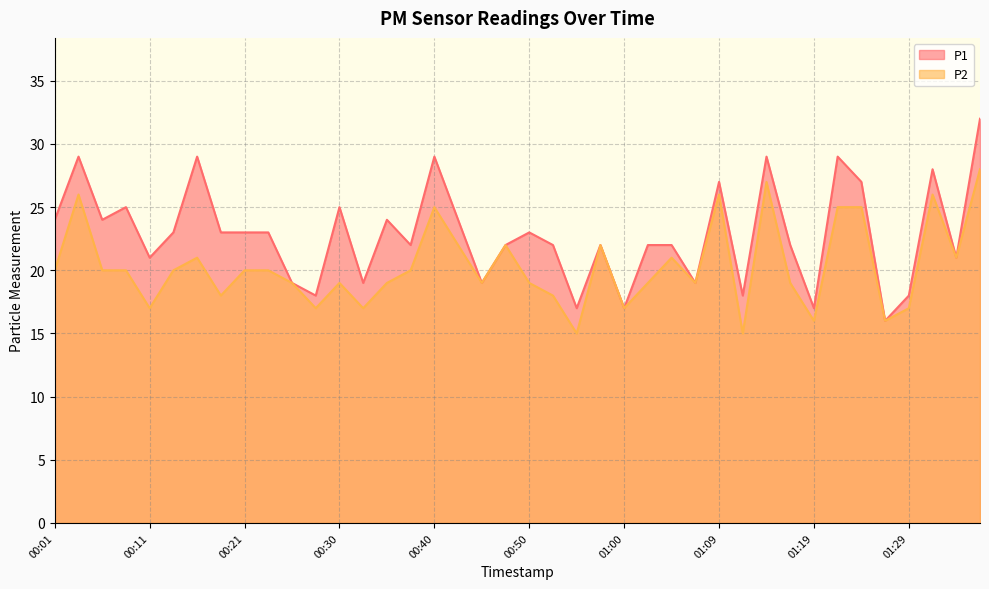

Reading left to right, list all the values displayed in this chart.

P1: 24	29	24	25	21	23	29	23	23	23	19	18	25	19	24	22	29	24	19	22	23	22	17	22	17	22	22	19	27	18	29	22	17	29	27	16	18	28	21	32
P2: 20	26	20	20	17	20	21	18	20	20	19	17	19	17	19	20	25	22	19	22	19	18	15	22	17	19	21	19	26	15	27	19	16	25	25	16	17	26	21	28